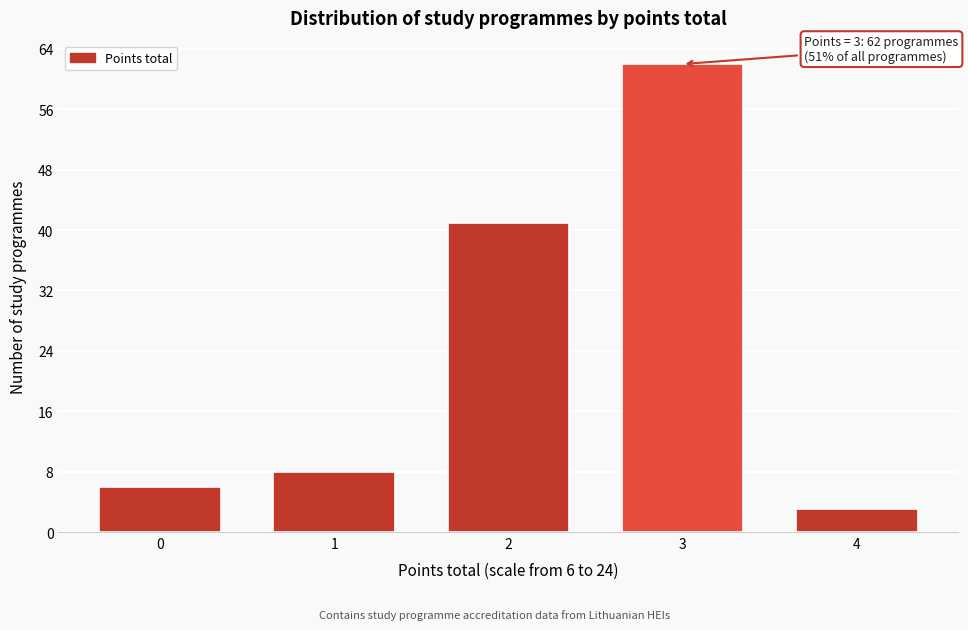

Reading left to right, transcribe all the data shown in this chart.

0=6	1=8	2=41	3=62	4=3